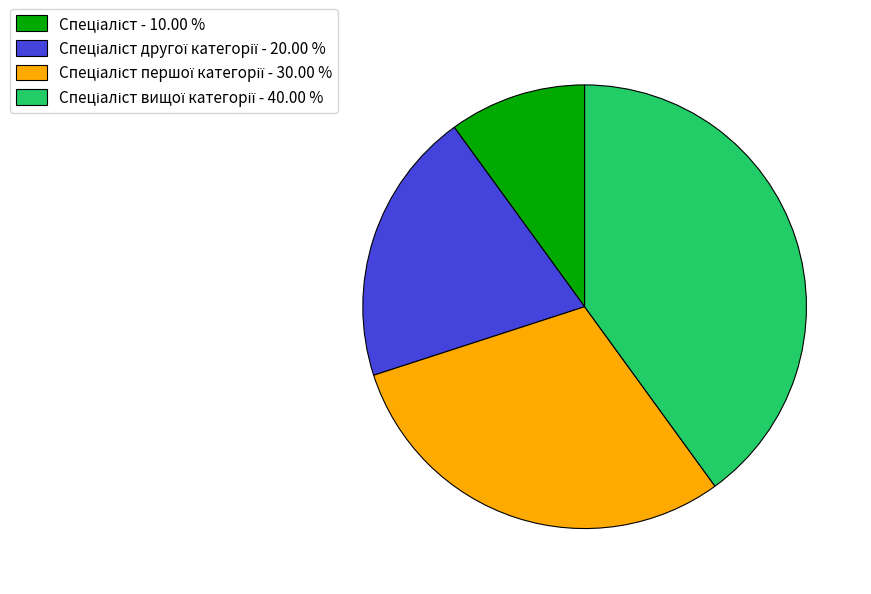

Is there a majority slice in this chart?

No